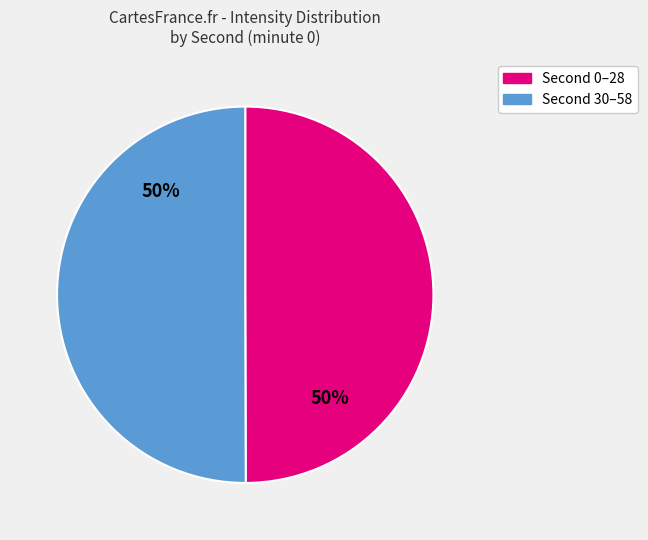

To the nearest percent, what is the average slice percentage?

50%